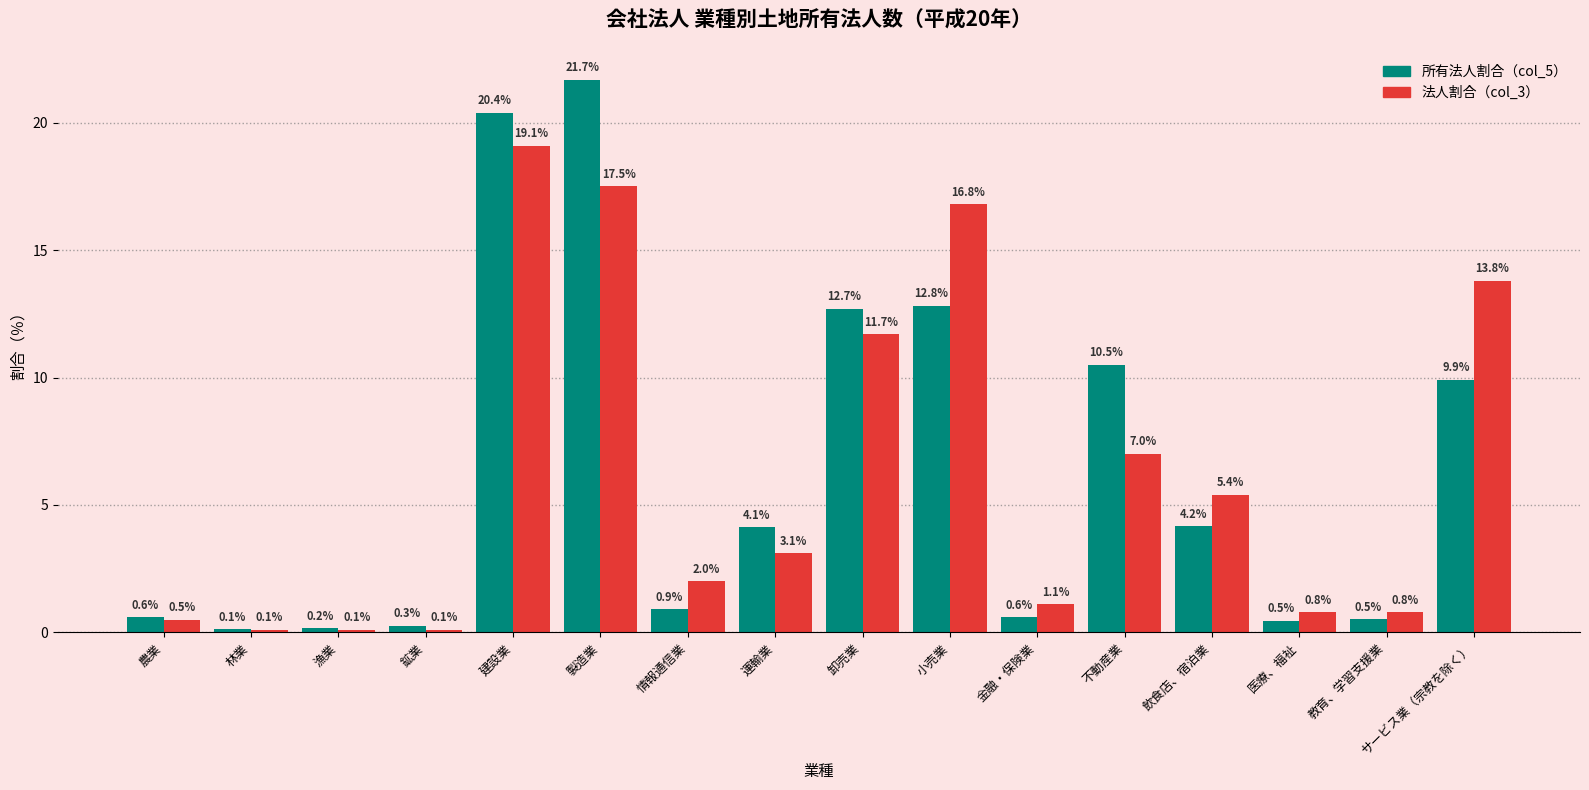

What is the spread (max minus min) of values at 金融・保険業?

0.5